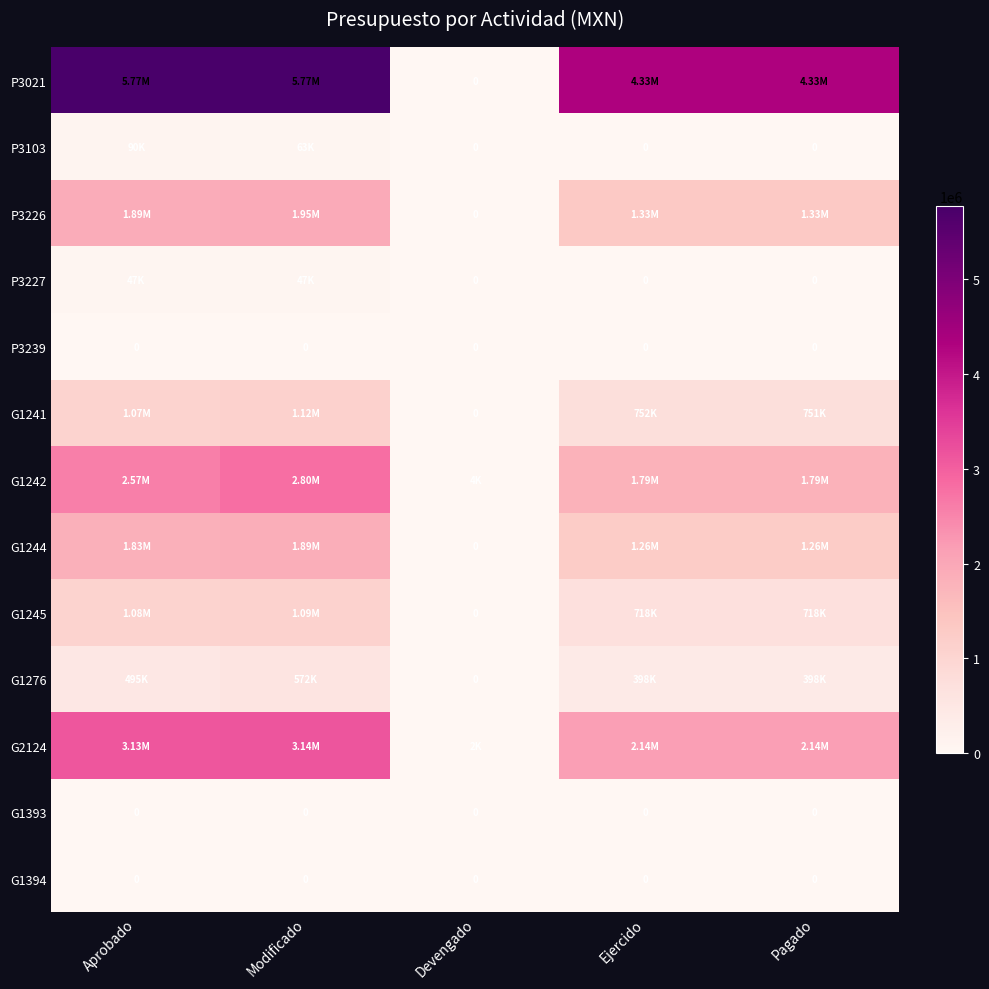

At Pagado, list the series in order from smallest to largest.

P3103, P3227, P3239, G1393, G1394, G1276, G1245, G1241, G1244, P3226, G1242, G2124, P3021